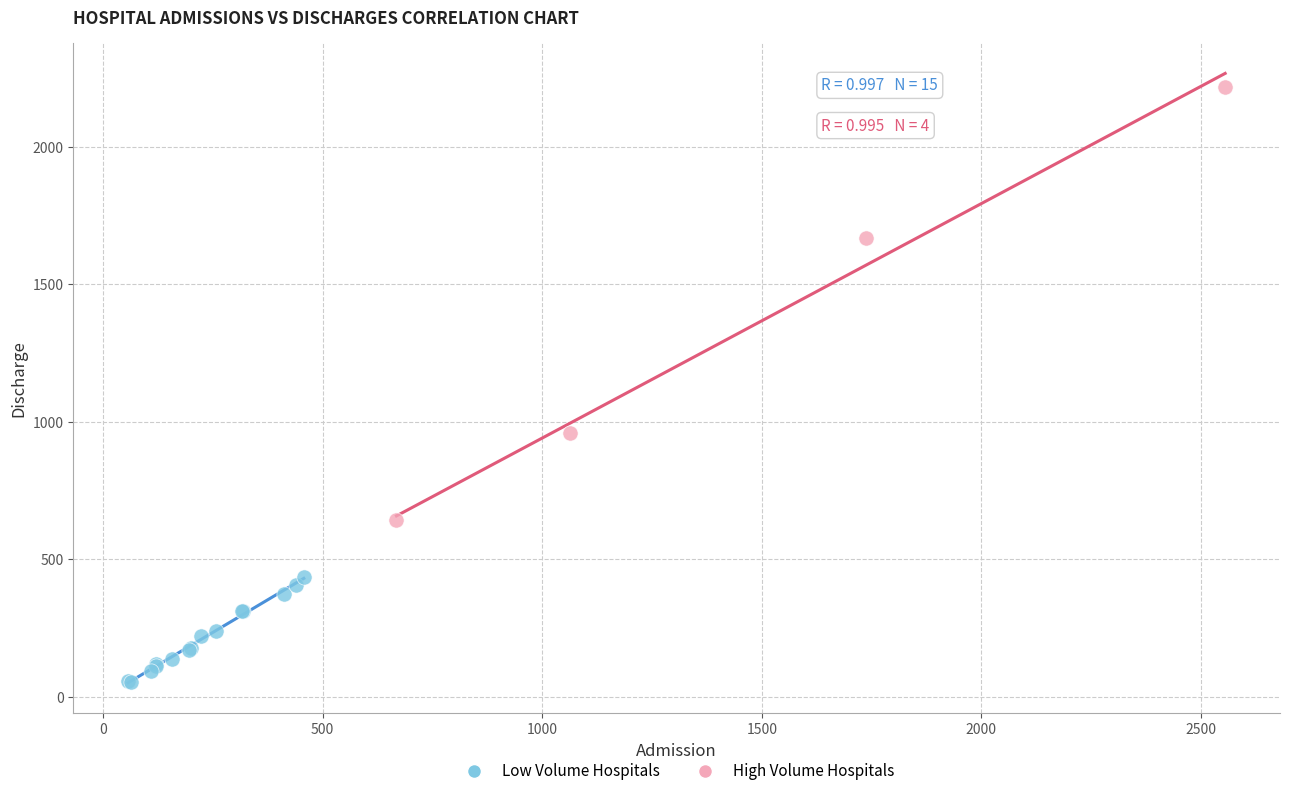

What are all the series names shown in the legend?

Low Volume Hospitals, High Volume Hospitals